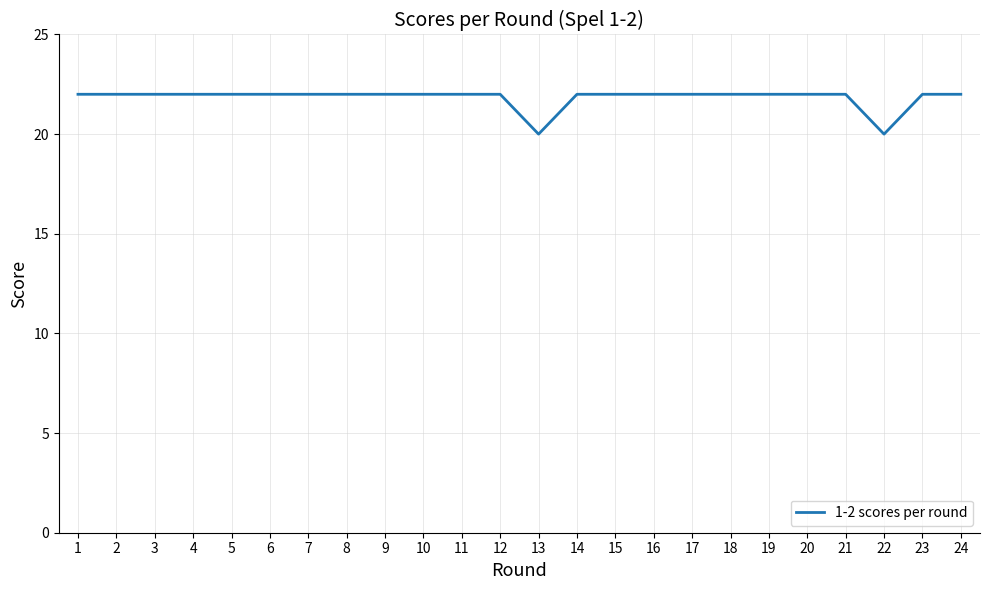

The chart shows a value of 22 at 2. True or false?

True